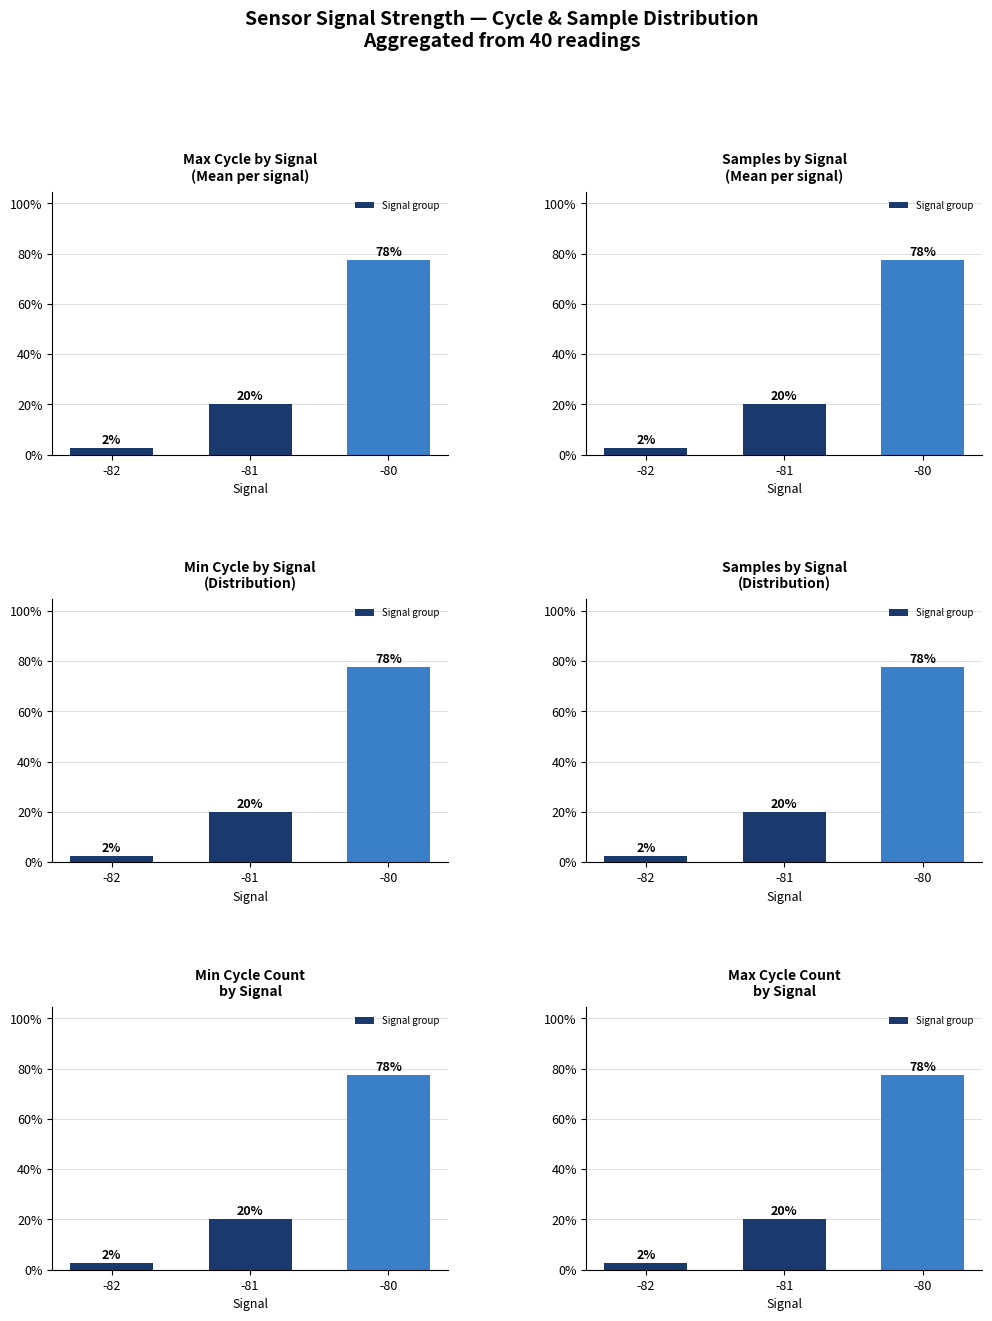

Reading right to left, list all the values displayed in this chart.

-80=77.5	-81=20.0	-82=2.5